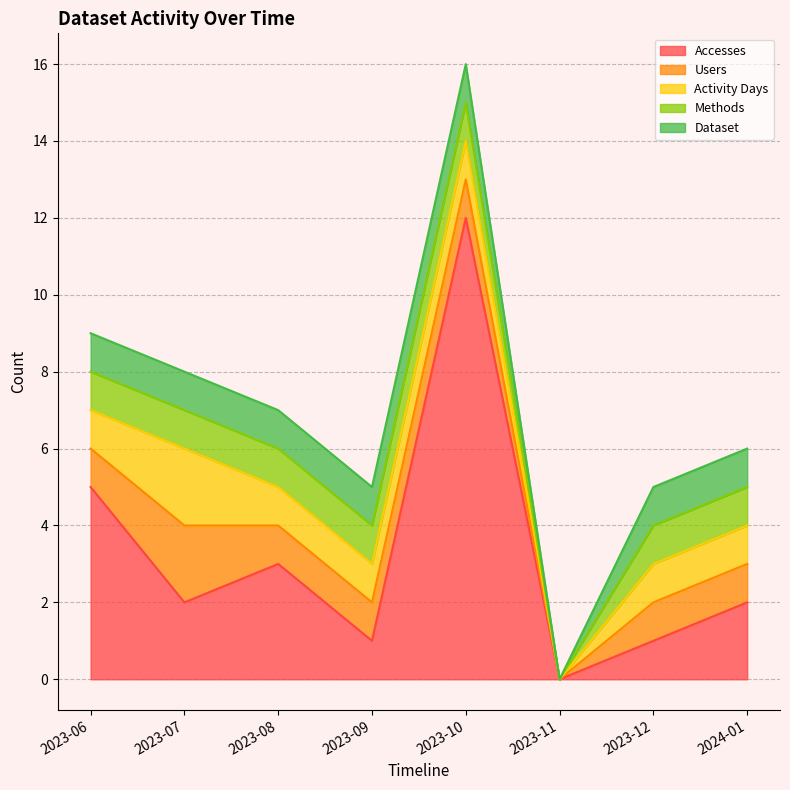

The Users series shows 1 at 2023-08. True or false?

True